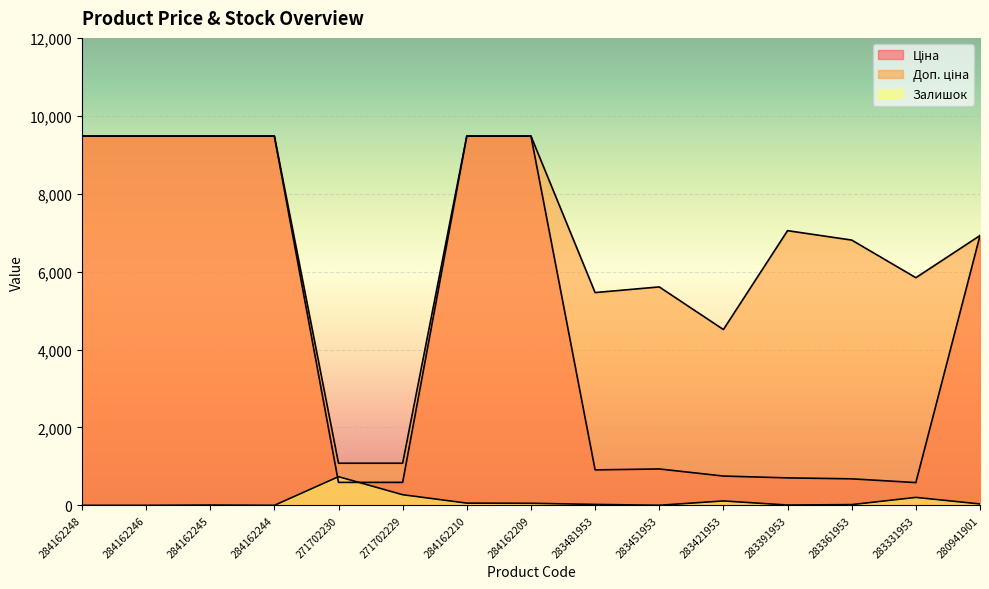

At how many categories does at least one series exceed 4691?

12